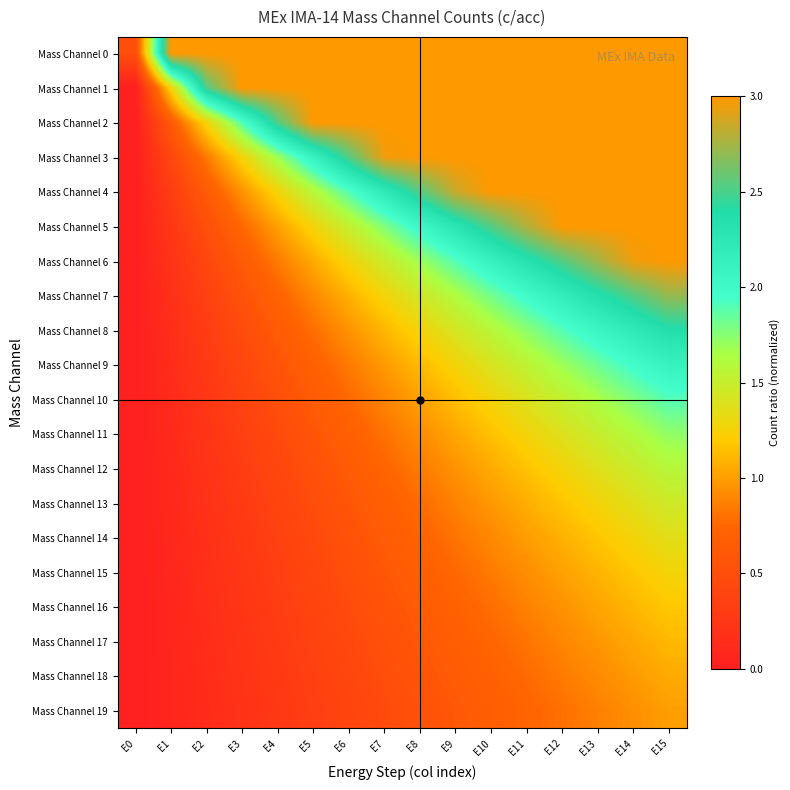

Reading left to right, extract all data points from this chart.

Mass Channel 0: E0=0.5	E1=3.0	E2=3.0	E3=3.0	E4=3.0	E5=3.0	E6=3.0	E7=3.0	E8=3.0	E9=3.0	E10=3.0	E11=3.0	E12=3.0	E13=3.0	E14=3.0	E15=3.0
Mass Channel 1: E0=0.0	E1=1.3	E2=2.5	E3=3.0	E4=3.0	E5=3.0	E6=3.0	E7=3.0	E8=3.0	E9=3.0	E10=3.0	E11=3.0	E12=3.0	E13=3.0	E14=3.0	E15=3.0
Mass Channel 2: E0=0.0	E1=0.6	E2=1.3	E3=1.9	E4=2.5	E5=3.0	E6=3.0	E7=3.0	E8=3.0	E9=3.0	E10=3.0	E11=3.0	E12=3.0	E13=3.0	E14=3.0	E15=3.0
Mass Channel 3: E0=0.0	E1=0.4	E2=0.8	E3=1.3	E4=1.7	E5=2.1	E6=2.5	E7=3.0	E8=3.0	E9=3.0	E10=3.0	E11=3.0	E12=3.0	E13=3.0	E14=3.0	E15=3.0
Mass Channel 4: E0=0.0	E1=0.3	E2=0.6	E3=1.0	E4=1.3	E5=1.6	E6=1.9	E7=2.2	E8=2.5	E9=2.9	E10=3.0	E11=3.0	E12=3.0	E13=3.0	E14=3.0	E15=3.0
Mass Channel 5: E0=0.0	E1=0.3	E2=0.5	E3=0.8	E4=1.0	E5=1.3	E6=1.5	E7=1.8	E8=2.0	E9=2.3	E10=2.5	E11=2.8	E12=3.0	E13=3.0	E14=3.0	E15=3.0
Mass Channel 6: E0=0.0	E1=0.2	E2=0.4	E3=0.6	E4=0.8	E5=1.1	E6=1.3	E7=1.5	E8=1.7	E9=1.9	E10=2.1	E11=2.3	E12=2.5	E13=2.7	E14=3.0	E15=3.0
Mass Channel 7: E0=0.0	E1=0.2	E2=0.4	E3=0.5	E4=0.7	E5=0.9	E6=1.1	E7=1.3	E8=1.4	E9=1.6	E10=1.8	E11=2.0	E12=2.2	E13=2.4	E14=2.5	E15=2.7
Mass Channel 8: E0=0.0	E1=0.2	E2=0.3	E3=0.5	E4=0.6	E5=0.8	E6=1.0	E7=1.1	E8=1.3	E9=1.4	E10=1.6	E11=1.7	E12=1.9	E13=2.1	E14=2.2	E15=2.4
Mass Channel 9: E0=0.0	E1=0.1	E2=0.3	E3=0.4	E4=0.6	E5=0.7	E6=0.8	E7=1.0	E8=1.1	E9=1.3	E10=1.4	E11=1.5	E12=1.7	E13=1.8	E14=2.0	E15=2.1
Mass Channel 10: E0=0.0	E1=0.1	E2=0.3	E3=0.4	E4=0.5	E5=0.6	E6=0.8	E7=0.9	E8=1.0	E9=1.1	E10=1.3	E11=1.4	E12=1.5	E13=1.6	E14=1.8	E15=1.9
Mass Channel 11: E0=0.0	E1=0.1	E2=0.2	E3=0.3	E4=0.5	E5=0.6	E6=0.7	E7=0.8	E8=0.9	E9=1.0	E10=1.2	E11=1.3	E12=1.4	E13=1.5	E14=1.6	E15=1.7
Mass Channel 12: E0=0.0	E1=0.1	E2=0.2	E3=0.3	E4=0.4	E5=0.5	E6=0.6	E7=0.7	E8=0.8	E9=1.0	E10=1.1	E11=1.2	E12=1.3	E13=1.4	E14=1.5	E15=1.6
Mass Channel 13: E0=0.0	E1=0.1	E2=0.2	E3=0.3	E4=0.4	E5=0.5	E6=0.6	E7=0.7	E8=0.8	E9=0.9	E10=1.0	E11=1.1	E12=1.2	E13=1.3	E14=1.4	E15=1.5
Mass Channel 14: E0=0.0	E1=0.1	E2=0.2	E3=0.3	E4=0.4	E5=0.5	E6=0.5	E7=0.6	E8=0.7	E9=0.8	E10=0.9	E11=1.0	E12=1.1	E13=1.2	E14=1.3	E15=1.4
Mass Channel 15: E0=0.0	E1=0.1	E2=0.2	E3=0.3	E4=0.3	E5=0.4	E6=0.5	E7=0.6	E8=0.7	E9=0.8	E10=0.8	E11=0.9	E12=1.0	E13=1.1	E14=1.2	E15=1.3
Mass Channel 16: E0=0.0	E1=0.1	E2=0.2	E3=0.2	E4=0.3	E5=0.4	E6=0.5	E7=0.6	E8=0.6	E9=0.7	E10=0.8	E11=0.9	E12=1.0	E13=1.0	E14=1.1	E15=1.2
Mass Channel 17: E0=0.0	E1=0.1	E2=0.1	E3=0.2	E4=0.3	E5=0.4	E6=0.4	E7=0.5	E8=0.6	E9=0.7	E10=0.7	E11=0.8	E12=0.9	E13=1.0	E14=1.0	E15=1.1
Mass Channel 18: E0=0.0	E1=0.1	E2=0.1	E3=0.2	E4=0.3	E5=0.4	E6=0.4	E7=0.5	E8=0.6	E9=0.6	E10=0.7	E11=0.8	E12=0.8	E13=0.9	E14=1.0	E15=1.1
Mass Channel 19: E0=0.0	E1=0.1	E2=0.1	E3=0.2	E4=0.3	E5=0.3	E6=0.4	E7=0.5	E8=0.5	E9=0.6	E10=0.7	E11=0.7	E12=0.8	E13=0.9	E14=0.9	E15=1.0